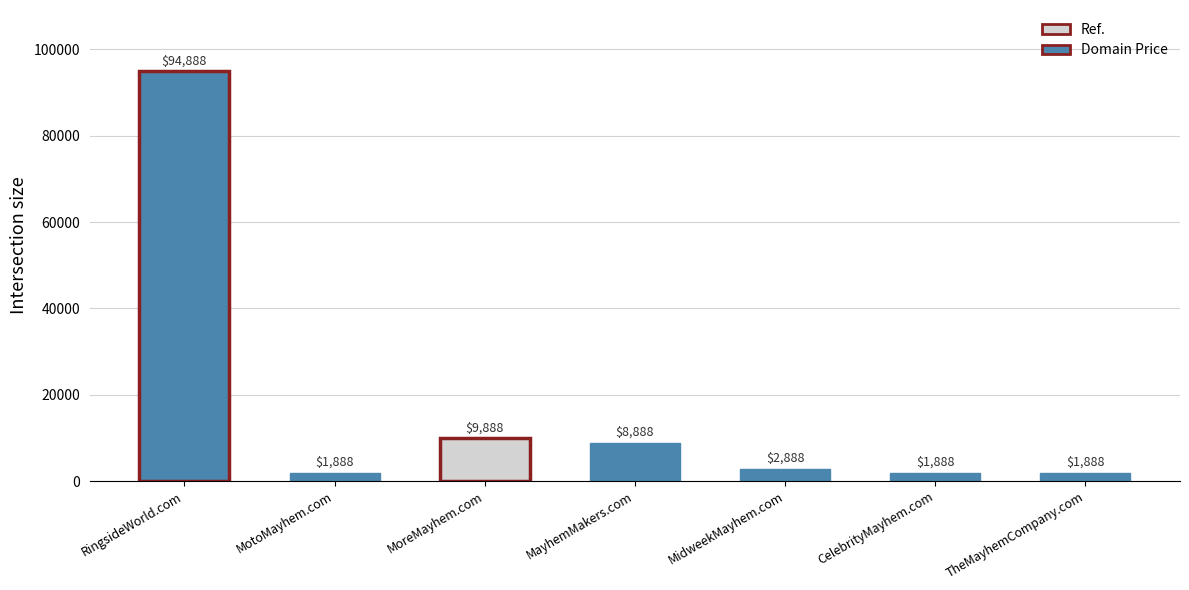

What is the sum of the values at MotoMayhem.com and CelebrityMayhem.com?

3776